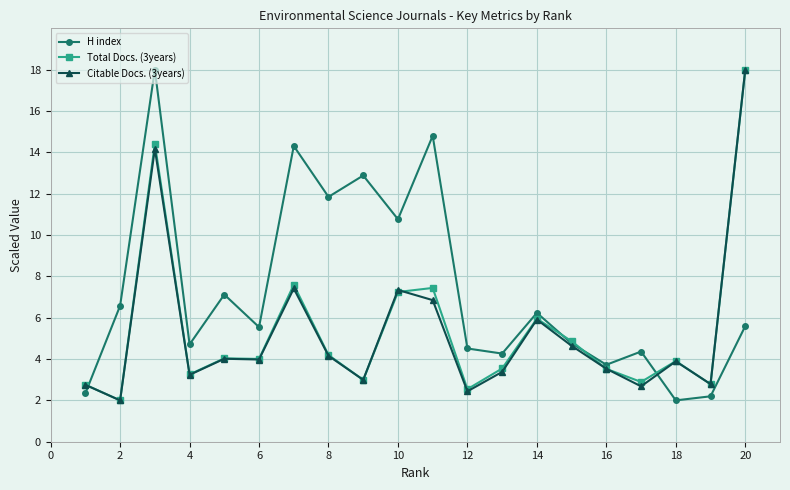

What is the difference between the maximum and minimum values in the Total Docs. (3years) series?

16.0